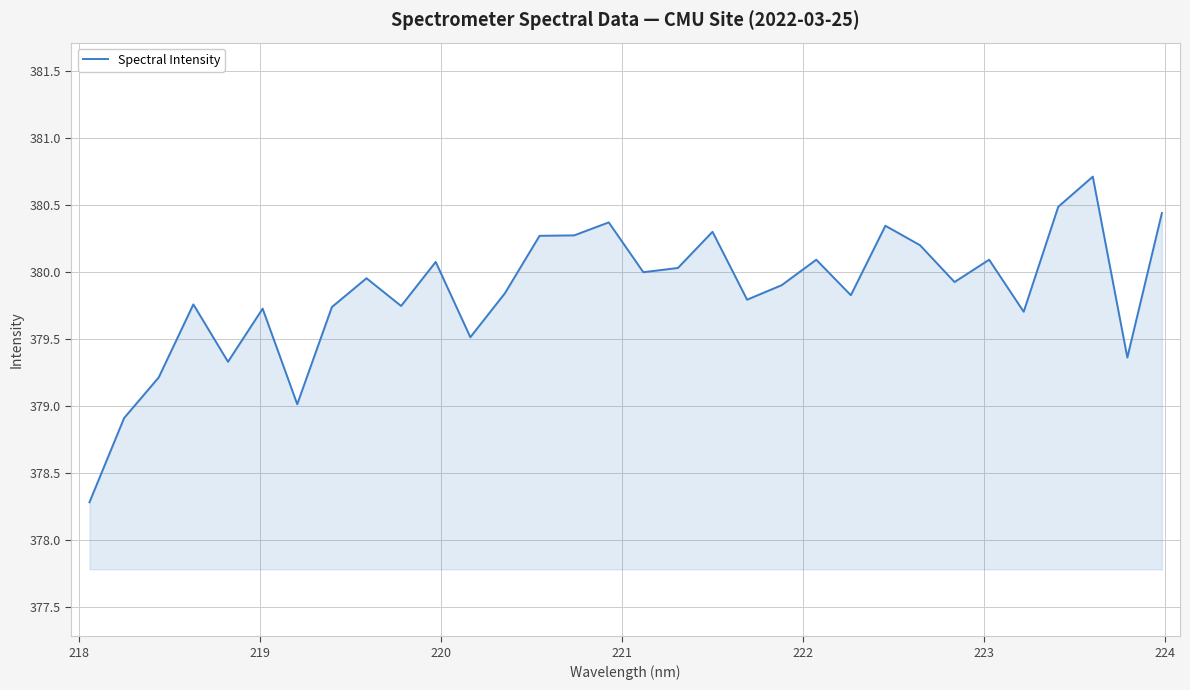

What is the smallest value displayed?

378.3